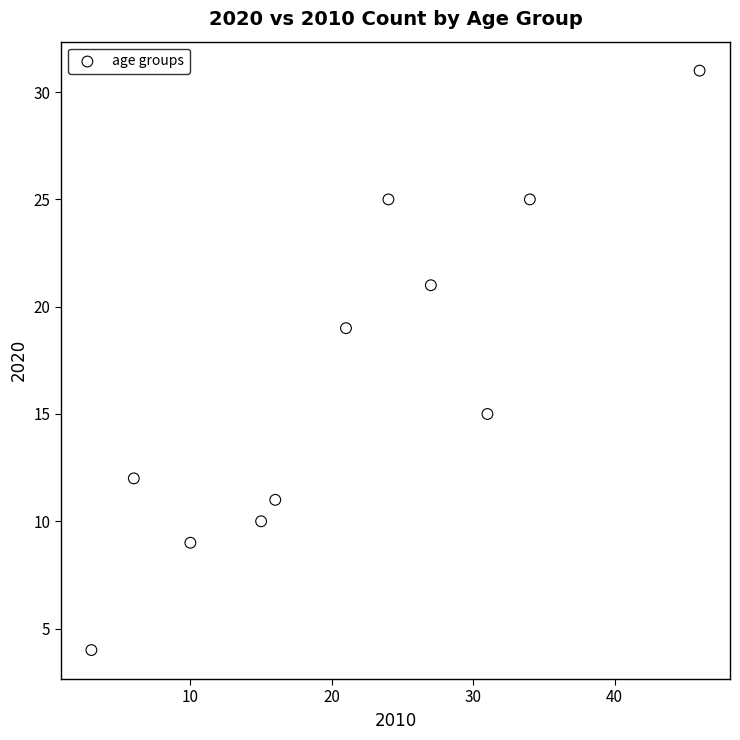

What is the range of Y values (max minus min)?

27